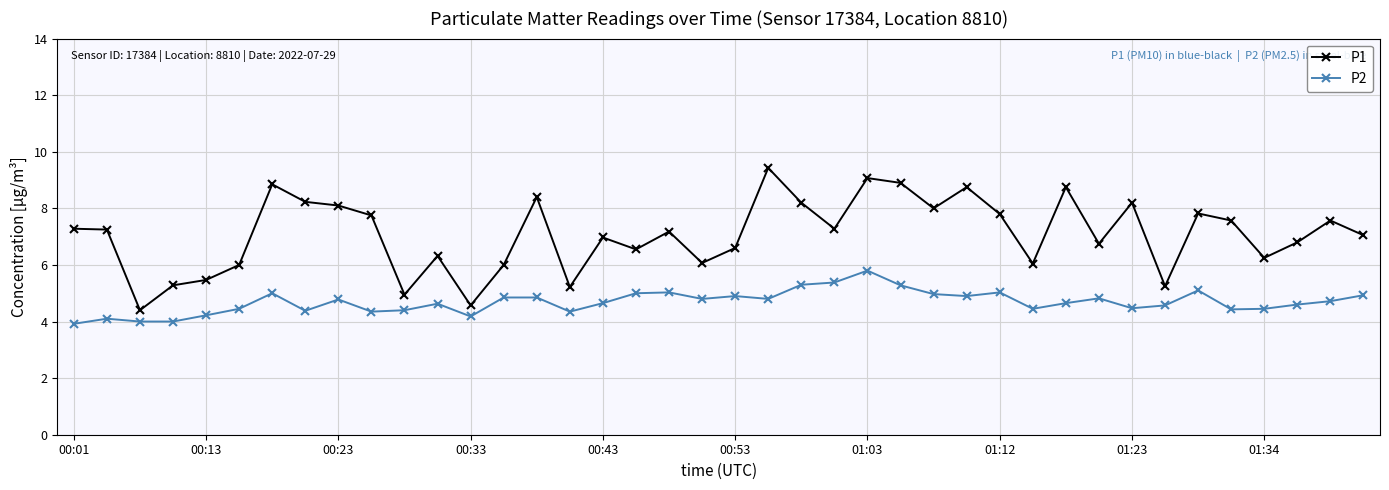

What is the difference between the maximum and second lowest values in the P2 series?

1.8